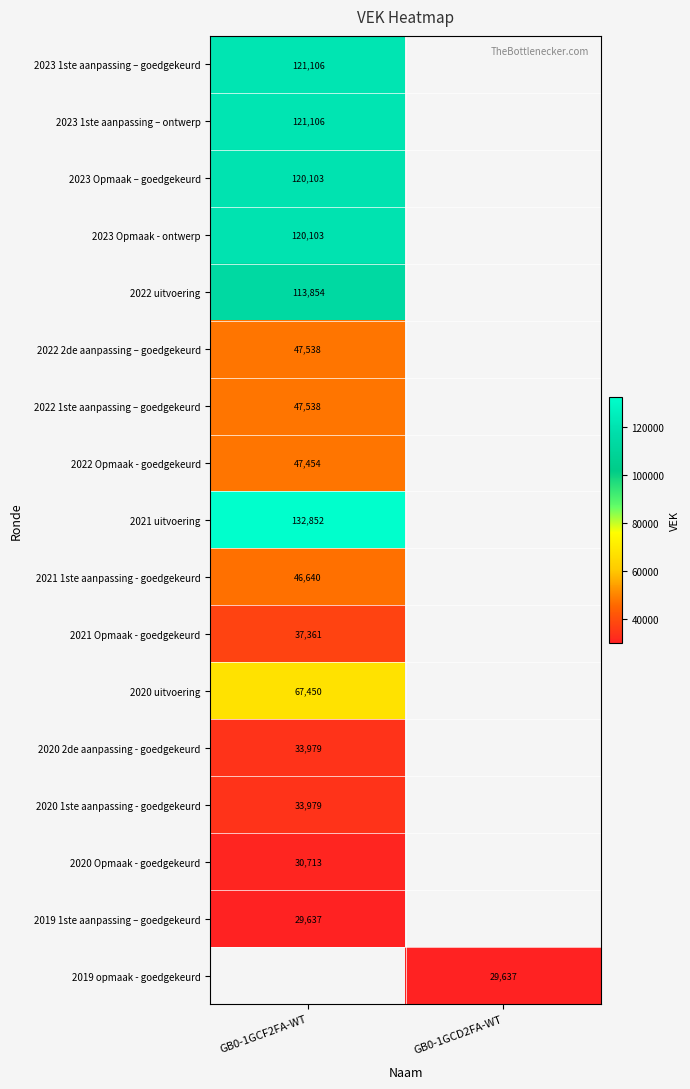

The value of 2022 Opmaak - goedgekeurd at GB0-1GCF2FA-WT is 69917. True or false?

False